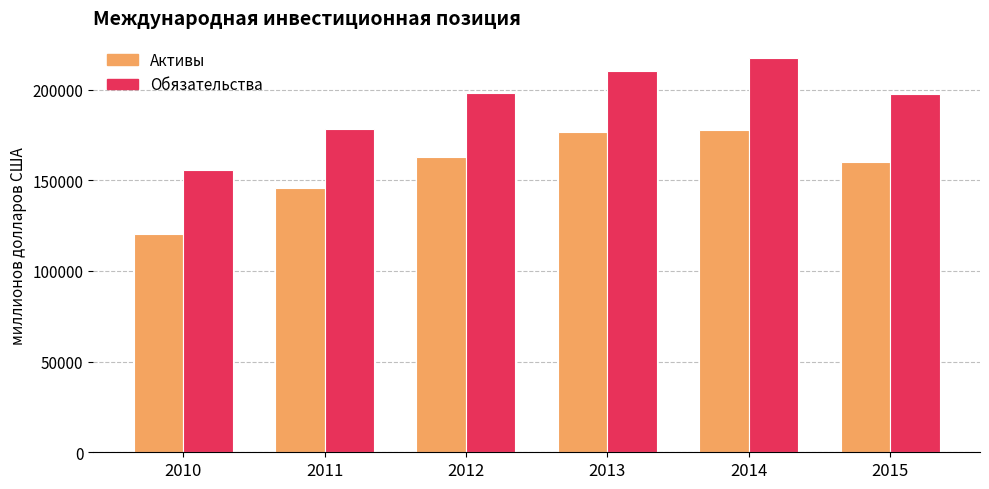

What is the value of the Активы bar at the 2nd from the left?

145533.5